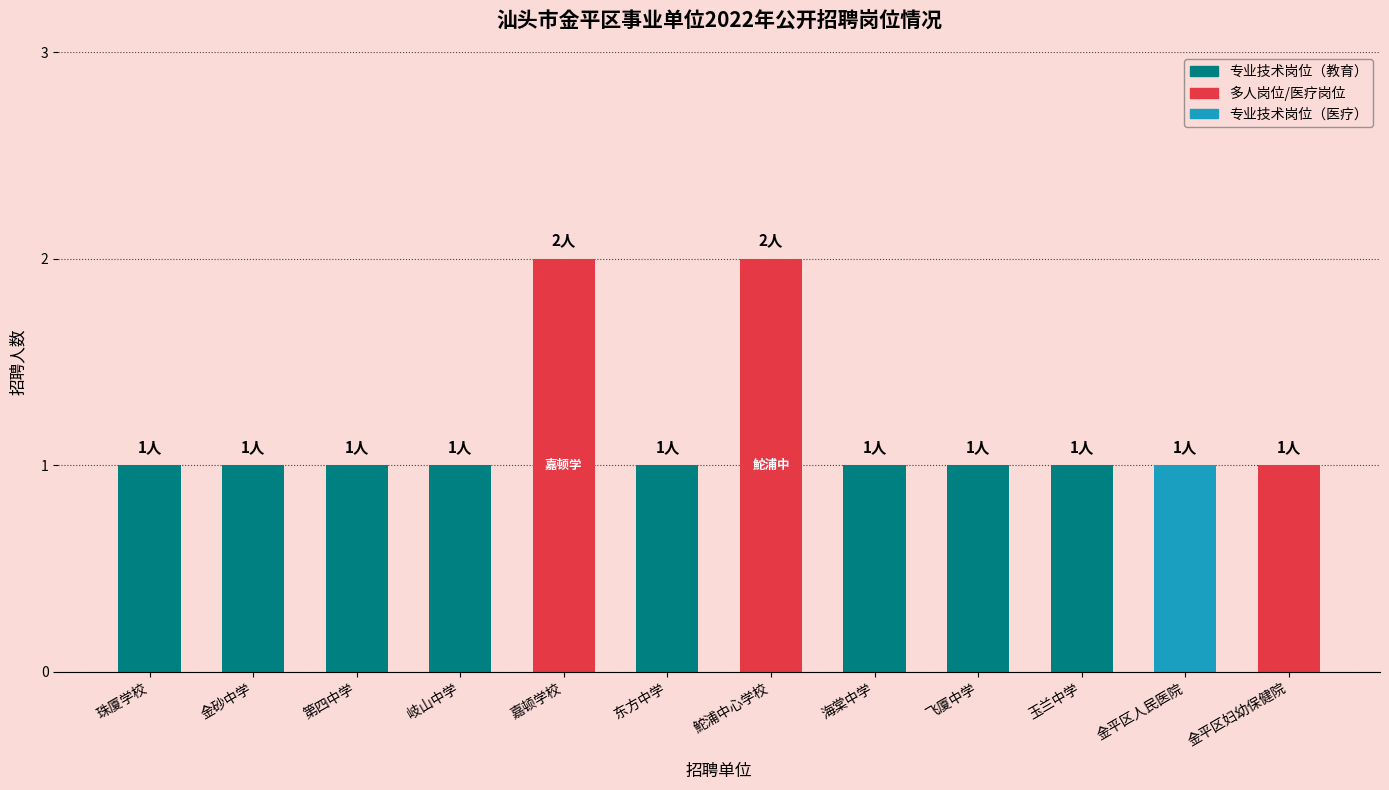

What is the label of the 11th bar from the left?

金平区人民医院